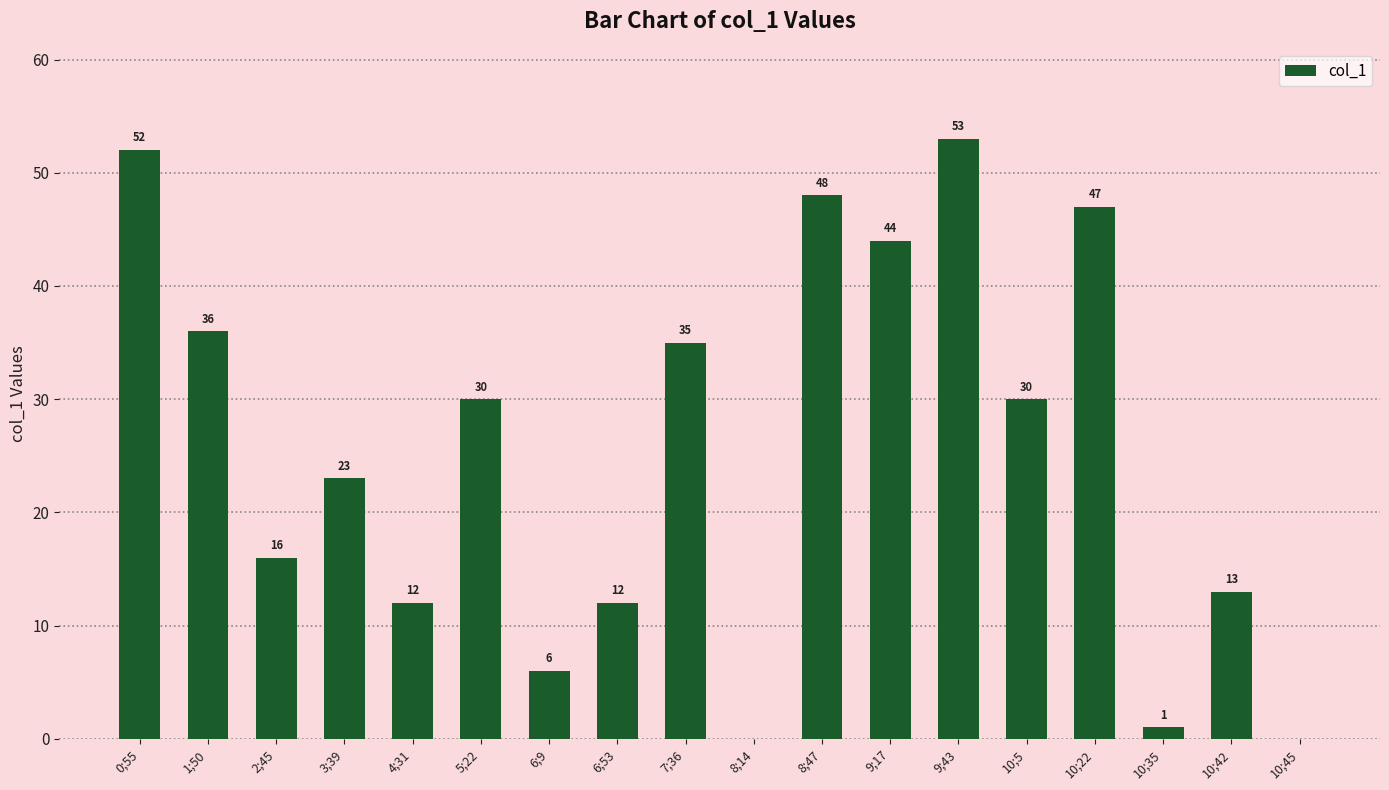

Is it true that the value at 10;42 is 6?

False